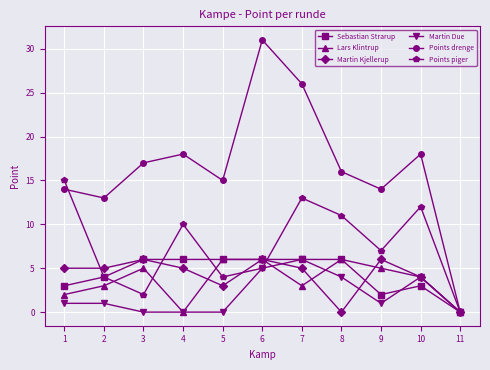

Count the number of categories in the chart.

11